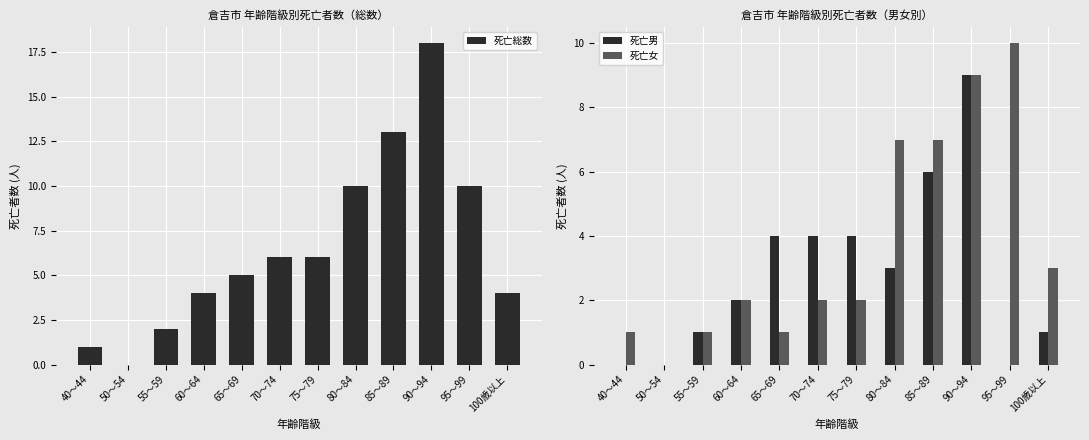

Count the number of data series in this chart.

3